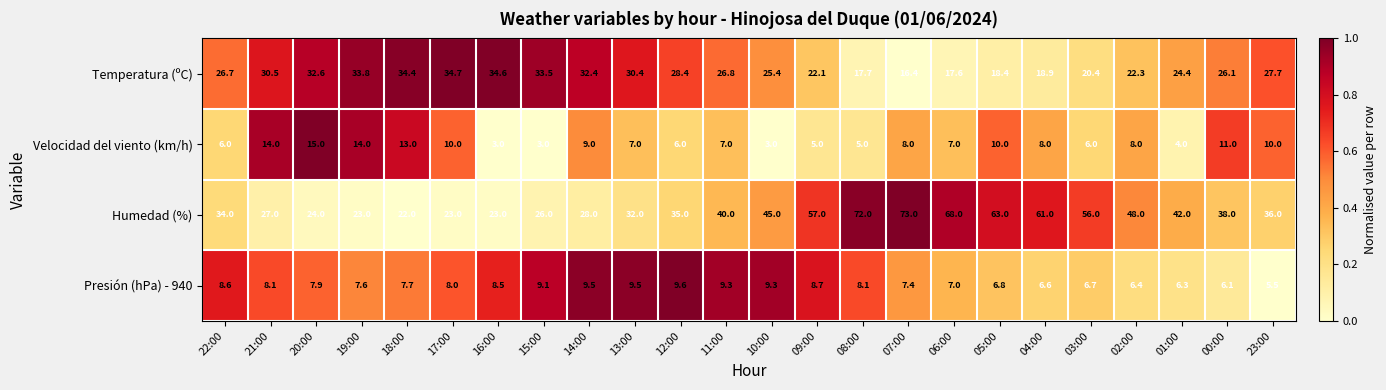

How many data points in Velocidad del viento (km/h) are less than 8?

12